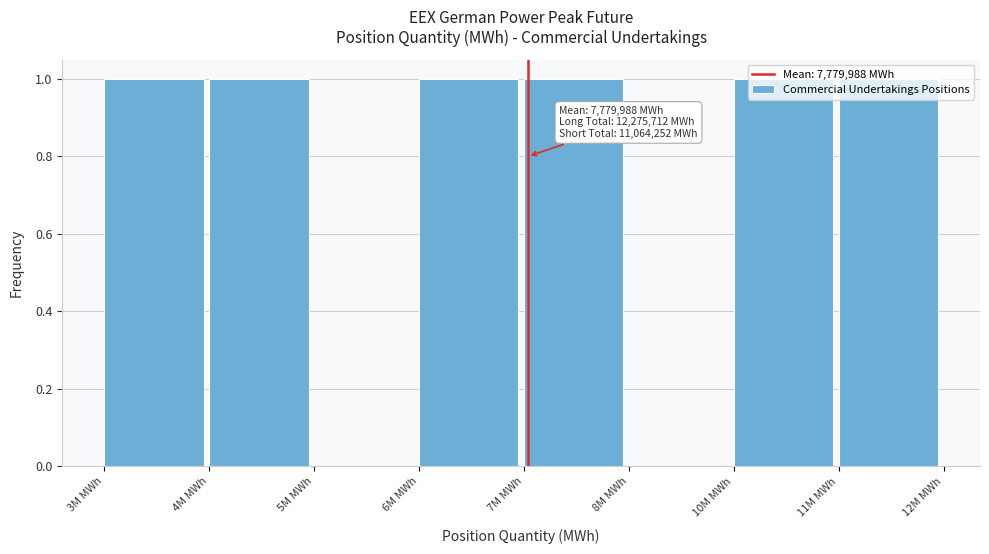

Approximately how many times larger is the value at 6M MWh compared to 10M MWh?

1.0